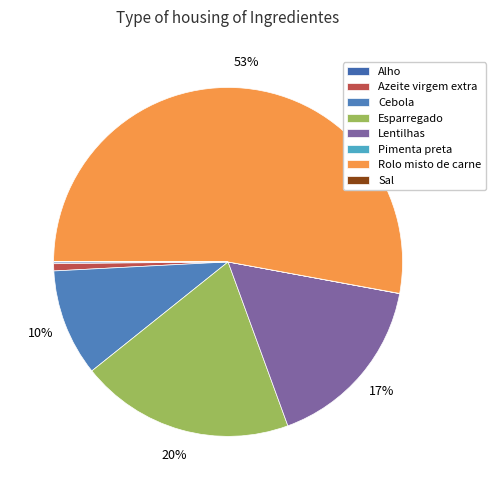

How many slices are in this pie chart?

8